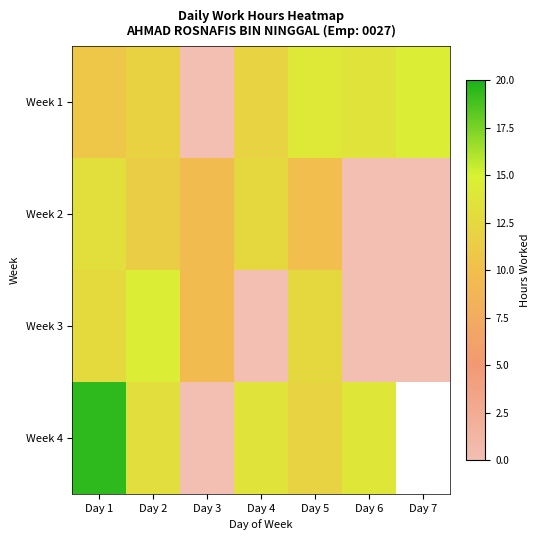

At which category is the sum across all series the highest?

Day 1